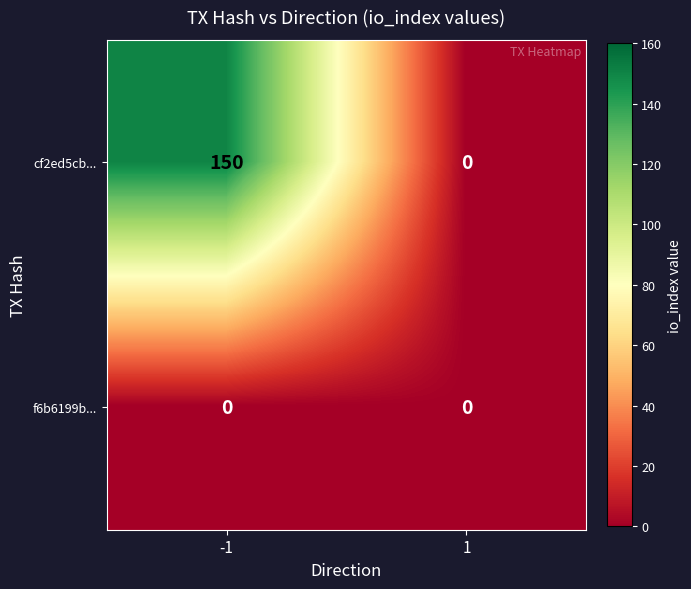

Rank the series by their maximum value, from lowest to highest.

f6b6199b..., cf2ed5cb...